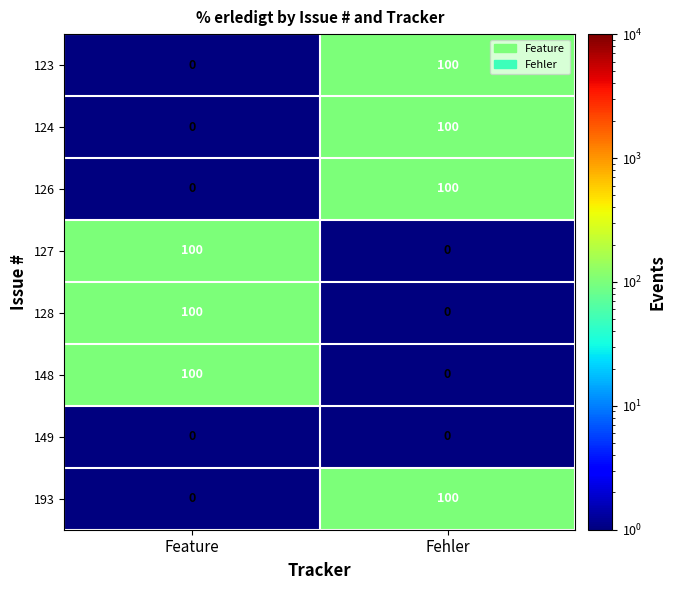

What is the difference between the highest and lowest values at Fehler?

100